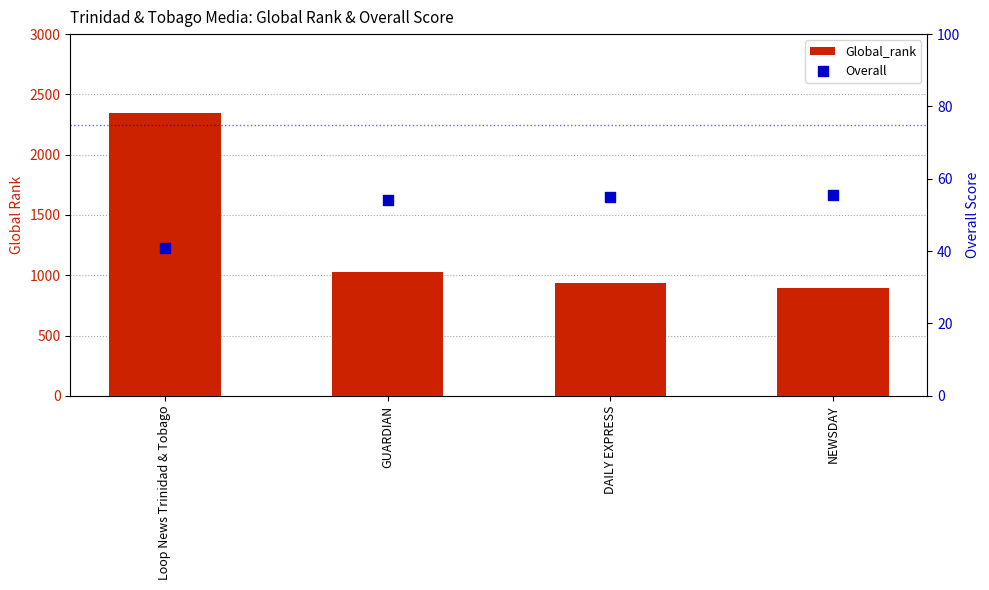

What is the total value across all series at GUARDIAN?

1083.0